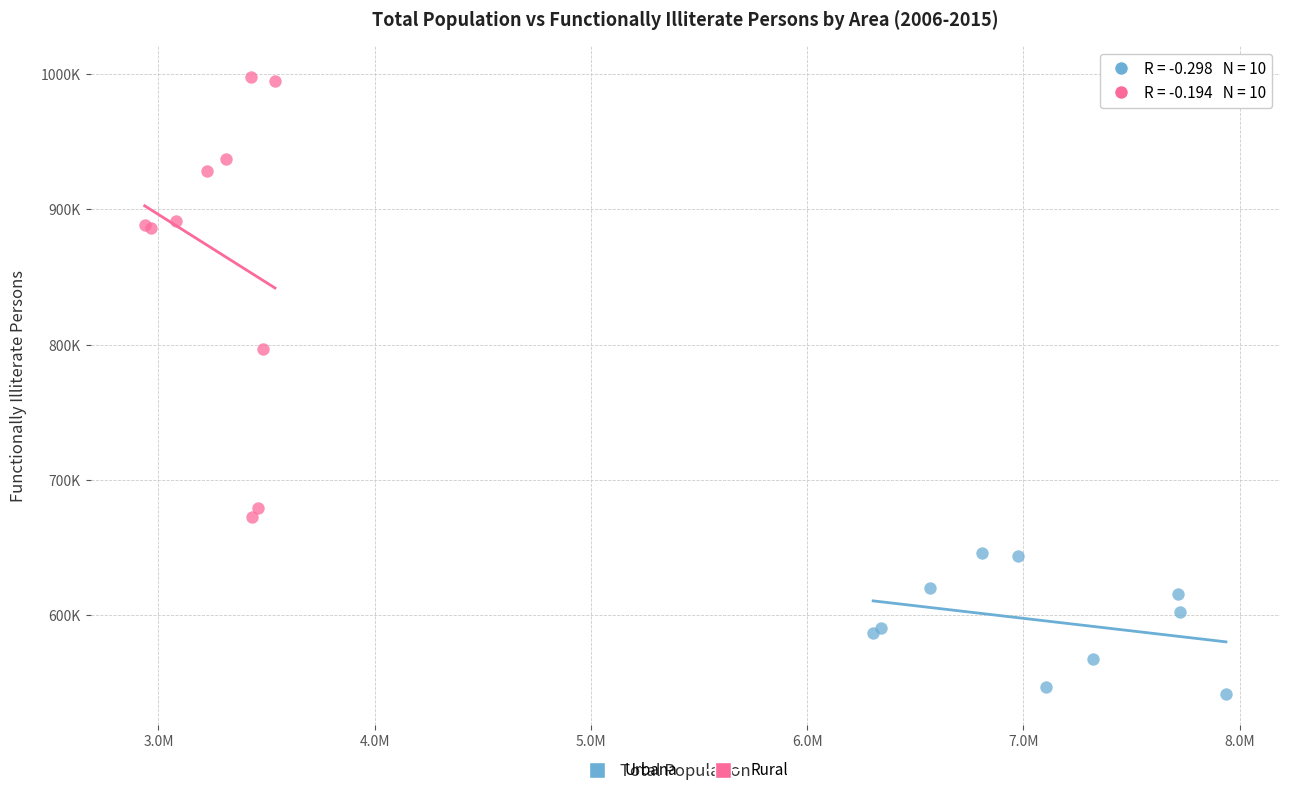

What are all the series names shown in the legend?

Urbana, Rural